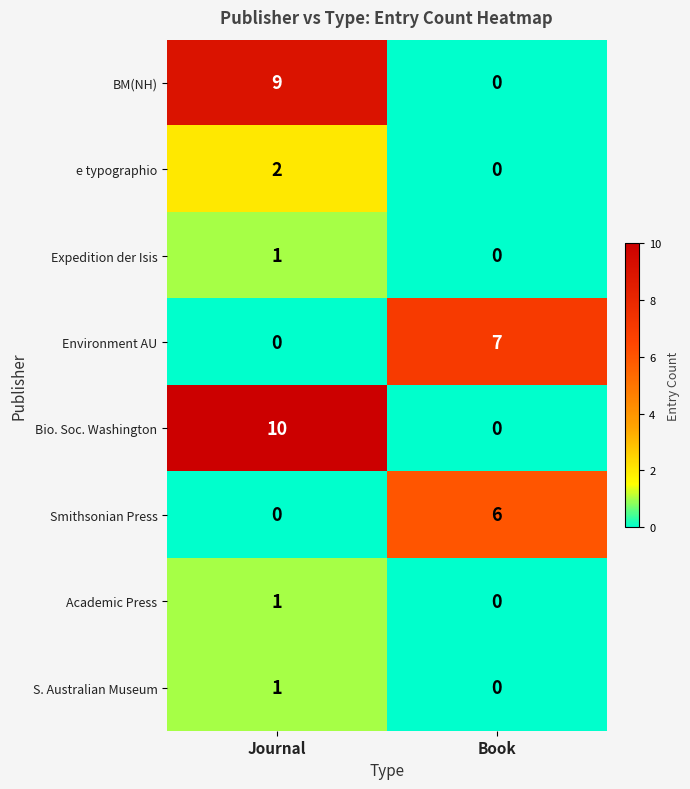

What value does the Environment AU series have at Book?

7